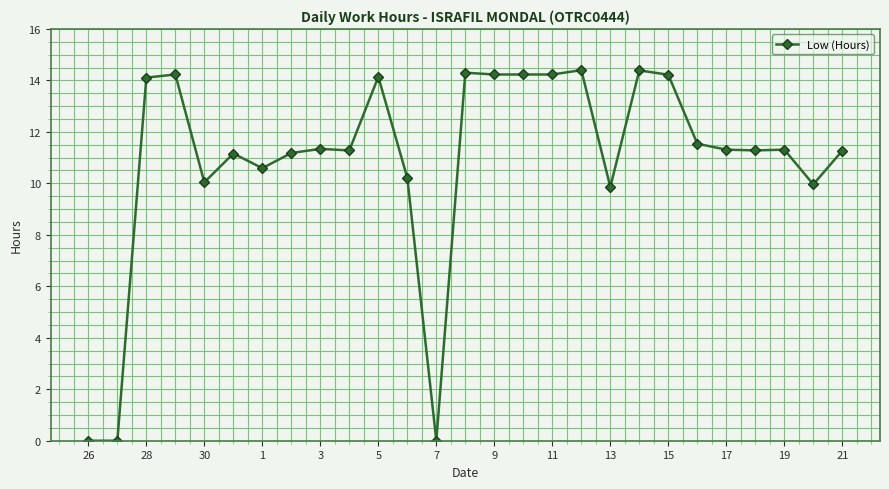

True or false: the data has more than 2 interior local peaks.

True